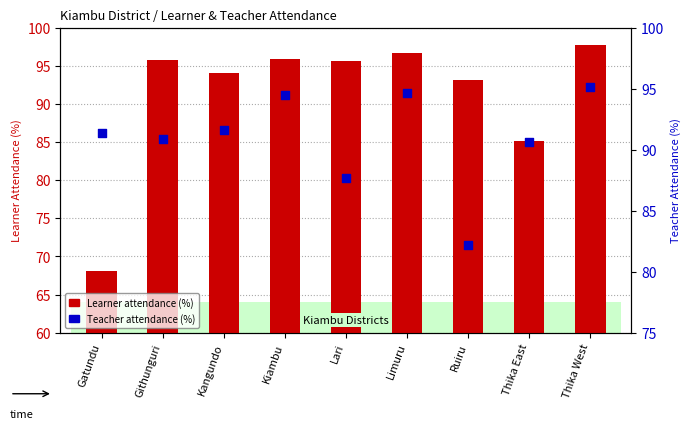

Which series has the largest total across all categories?

Learner attendance (%)